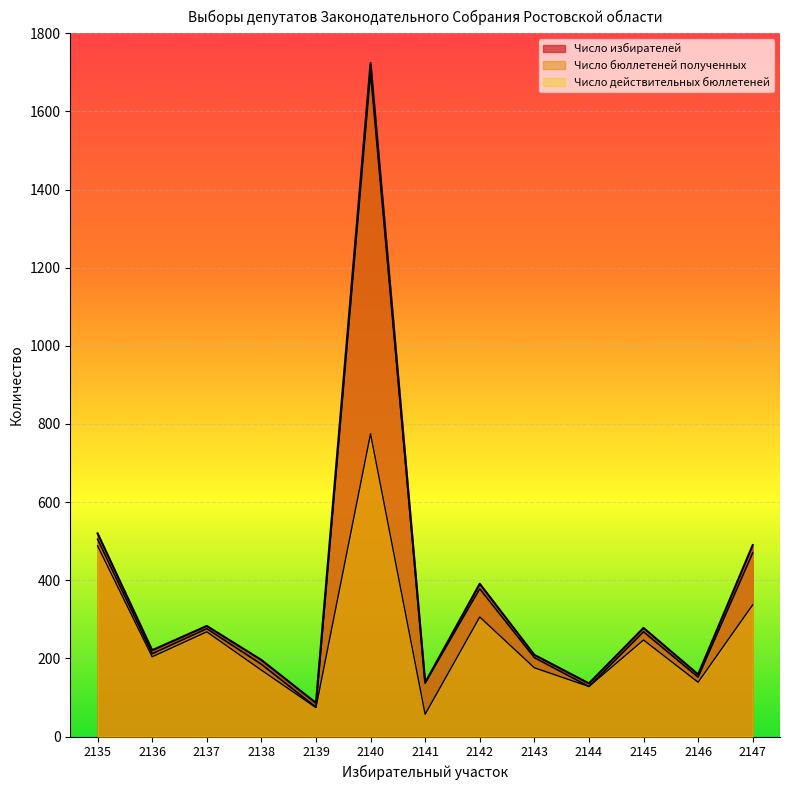

Rank the series at 2136 from lowest to highest value.

Число действительных бюллетеней, Число бюллетеней полученных, Число избирателей